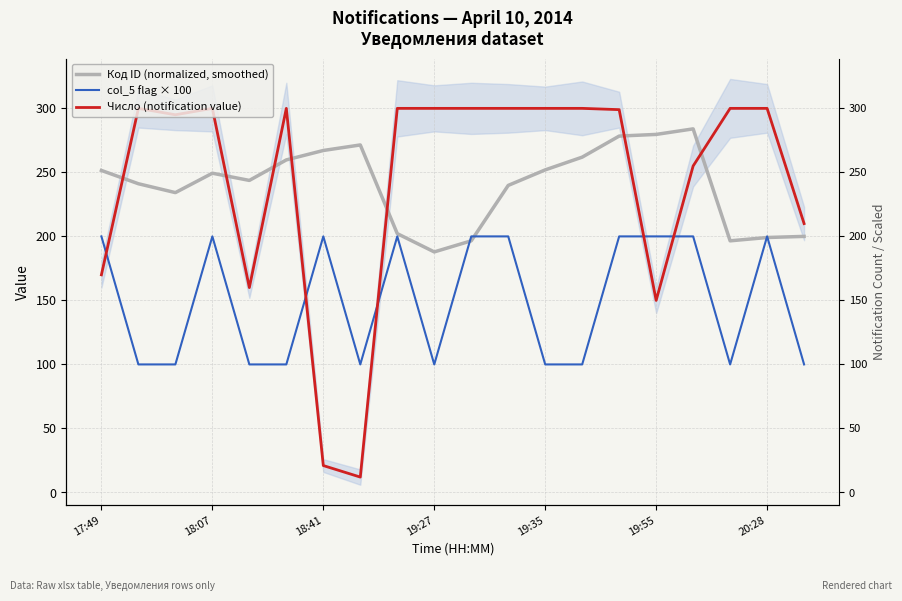

What is the difference between the highest and lowest values at 7?

259.4